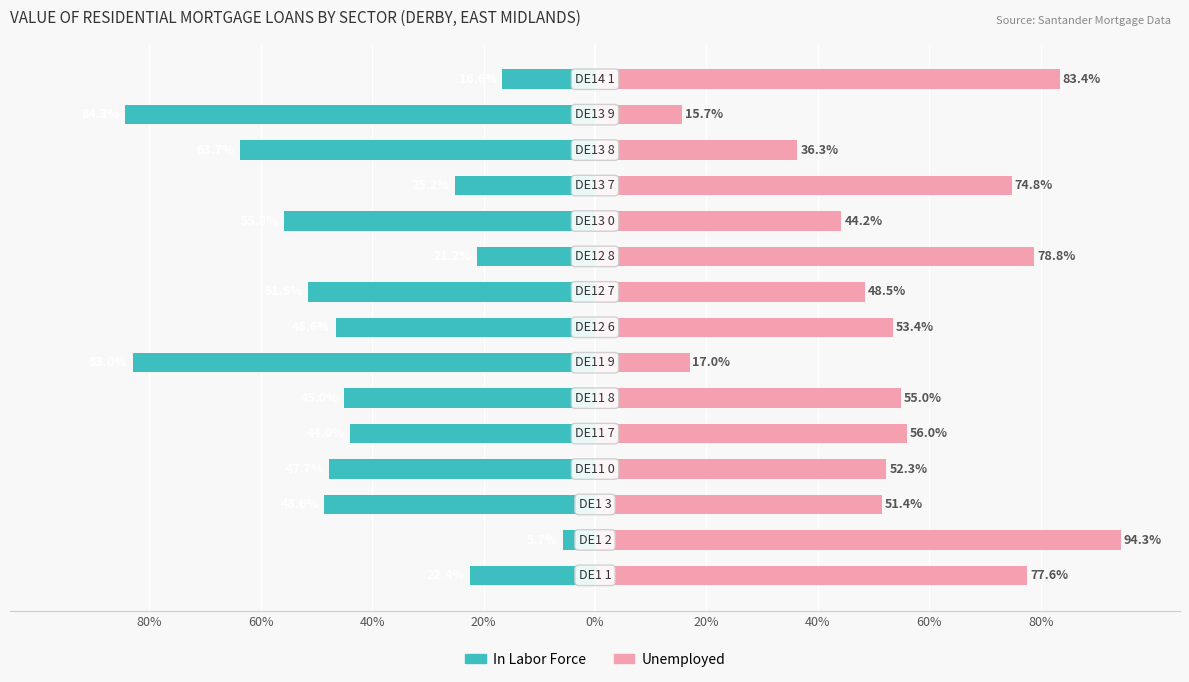

What is the total value across all series at 40%?

2.9